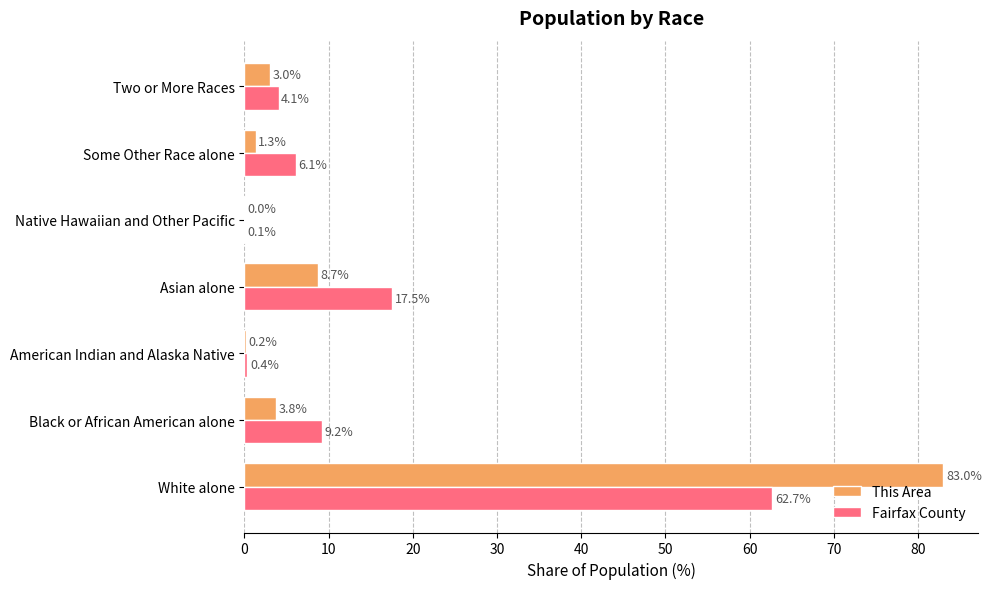

At which category is the sum across all series the highest?

White alone